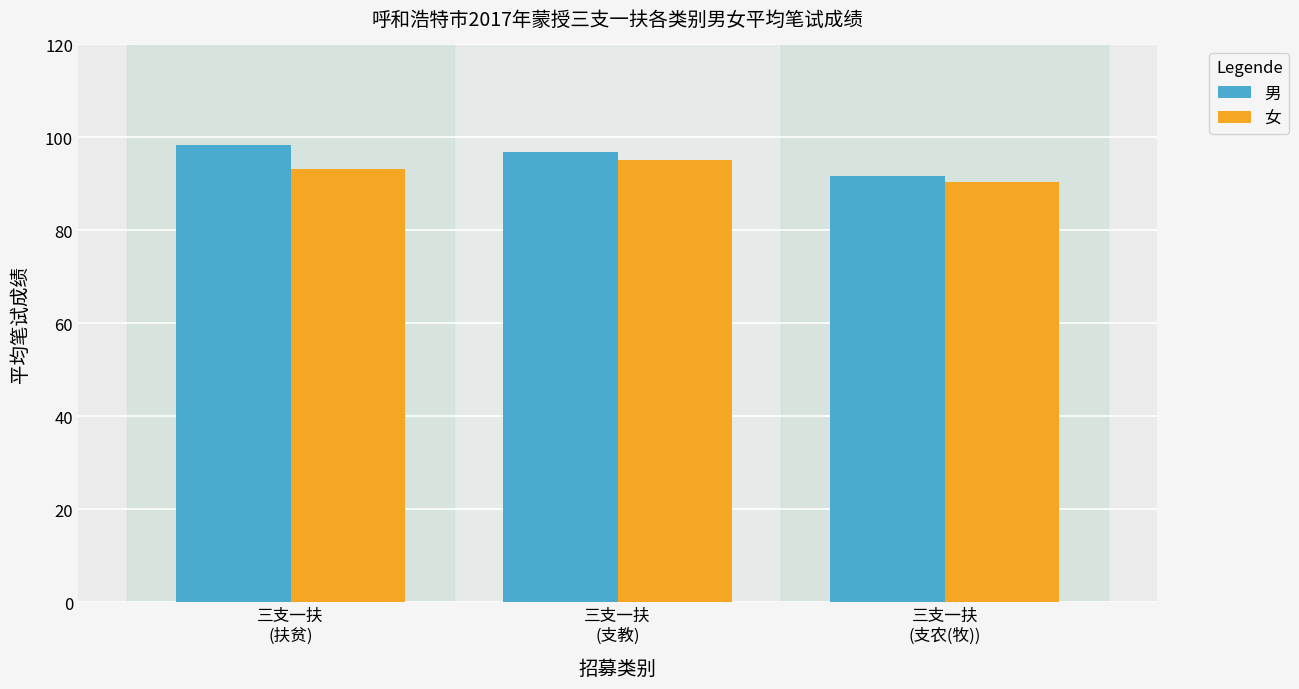

How many values in the 女 series are below 93?

1